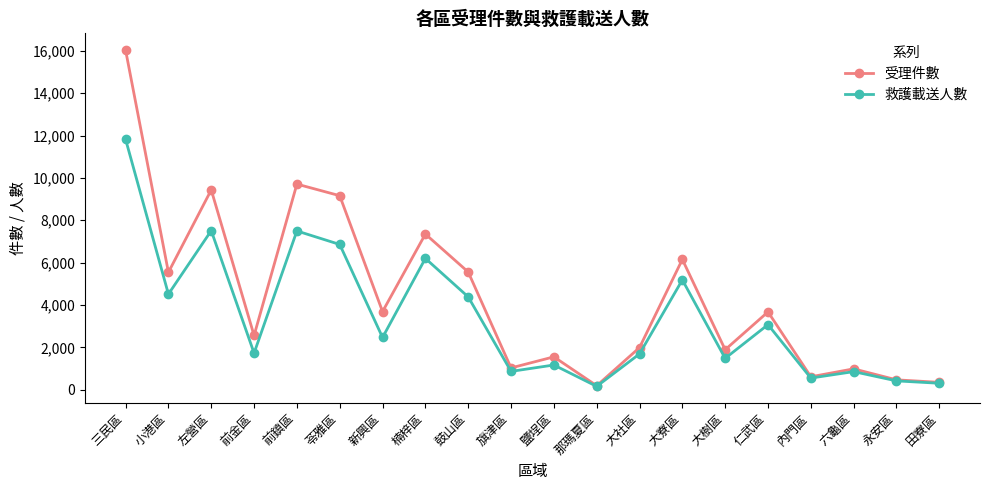

The 救護載送人數 series shows 3072 at 仁武區. True or false?

True